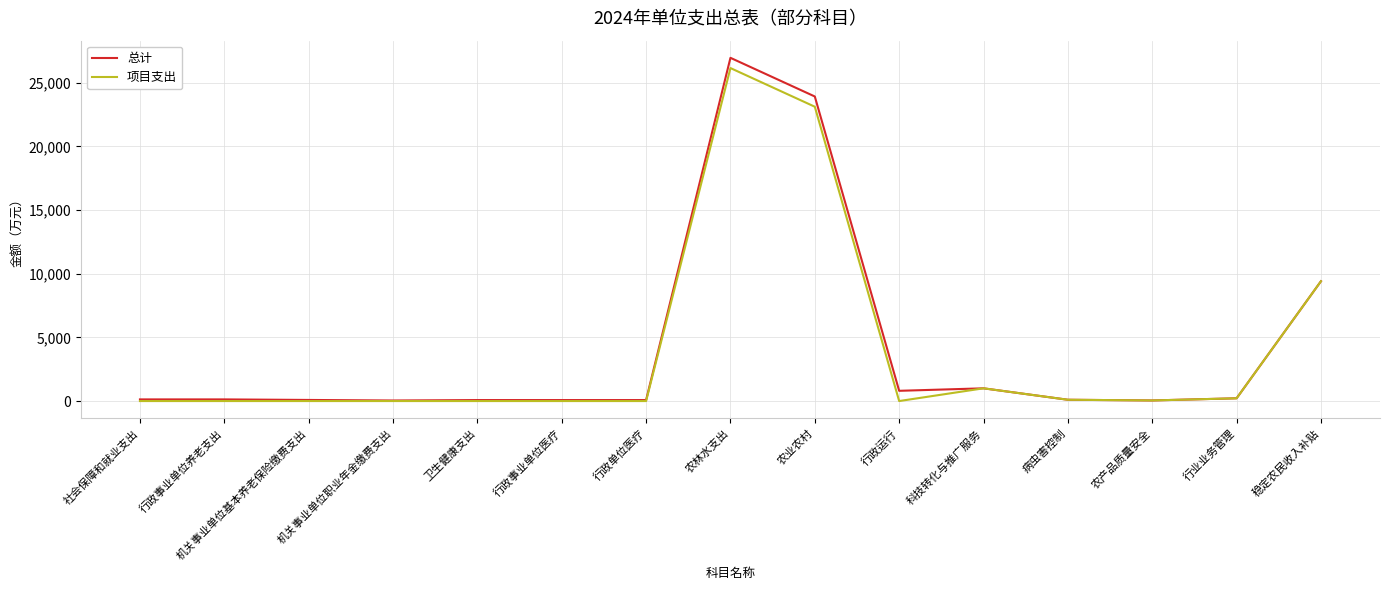

At which category is the sum across all series the highest?

农林水支出